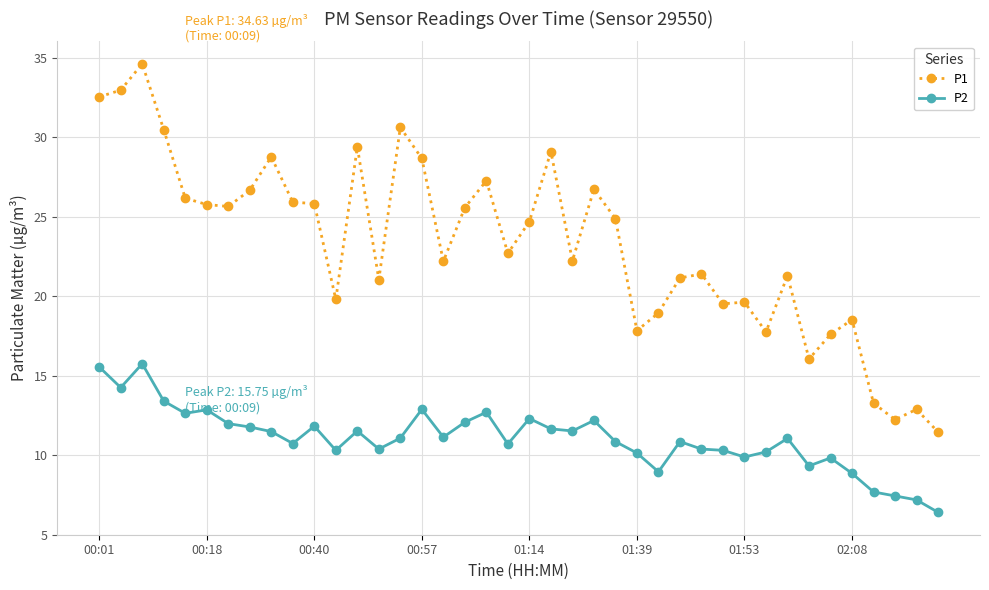

What is the average value of the P1 series?

23.2